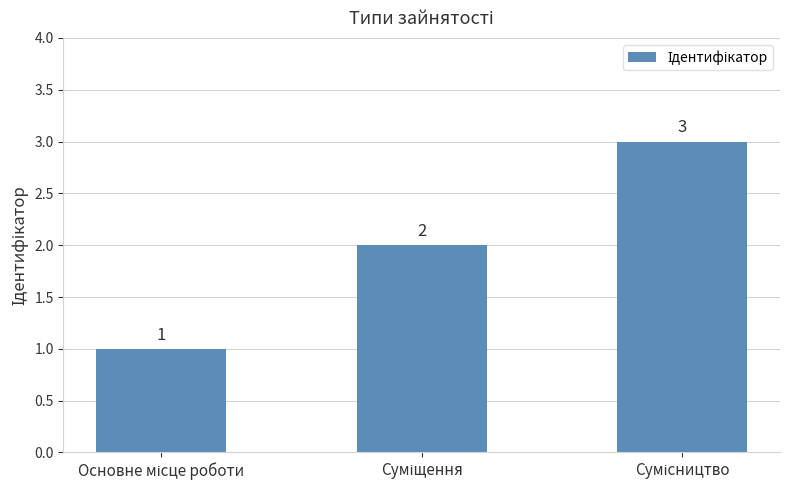

Does the chart contain stacked bars?

No